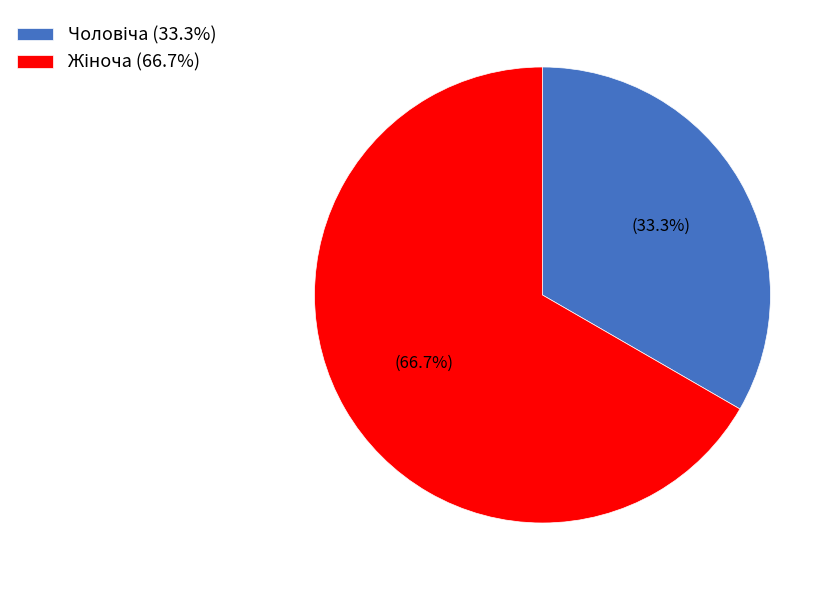

Is there a majority slice in this chart?

Yes